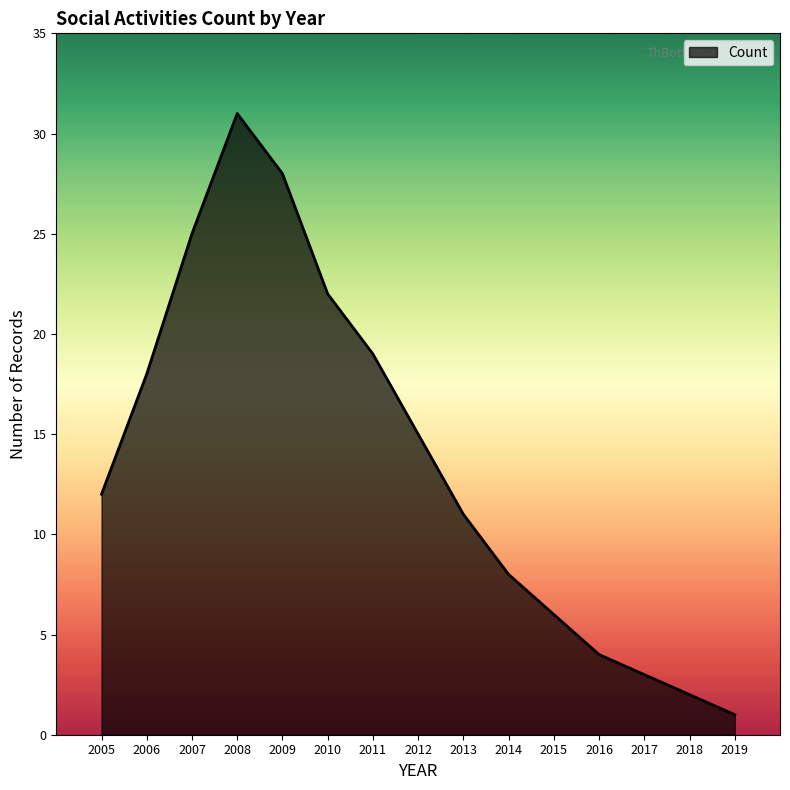

At which label is the value closest to 16?

2012